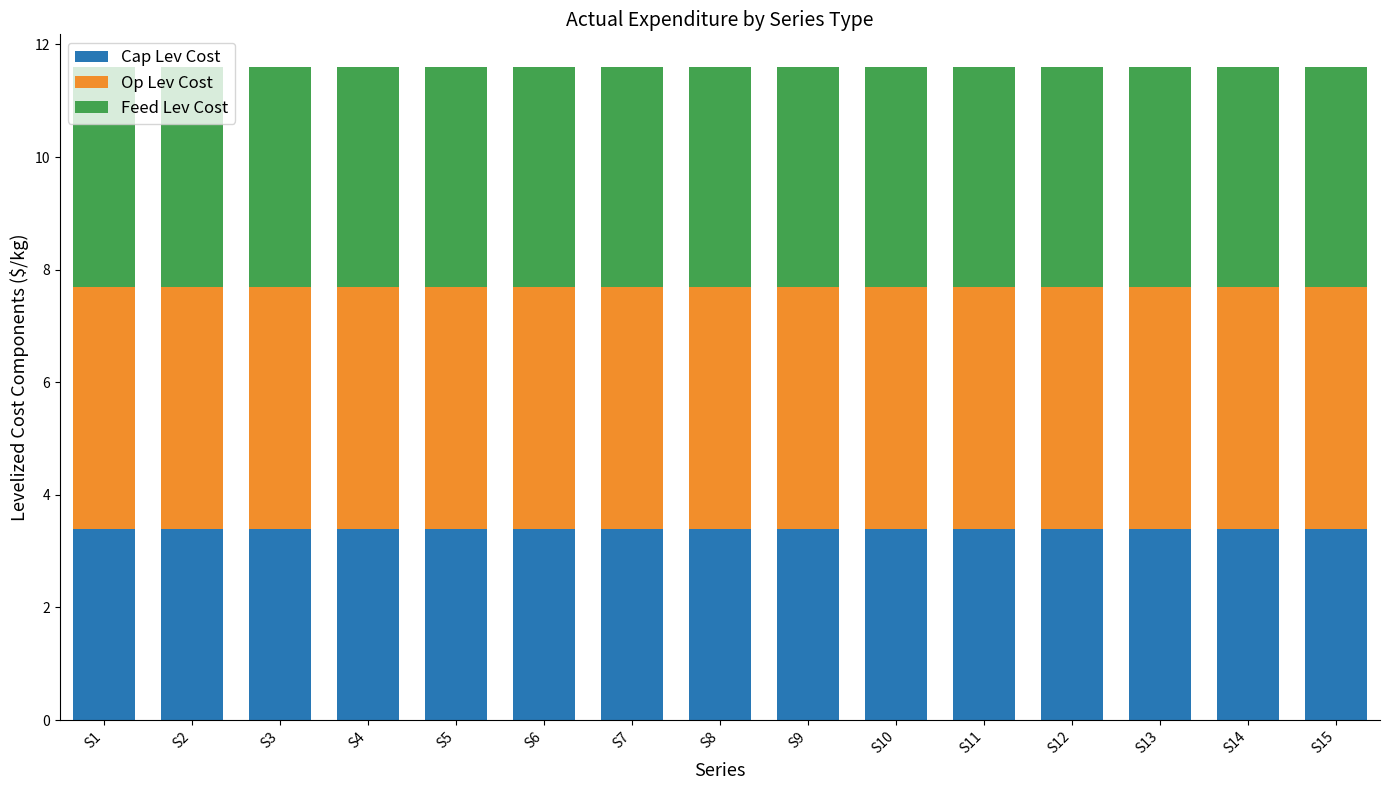

What is the minimum value for Cap Lev Cost?

3.4